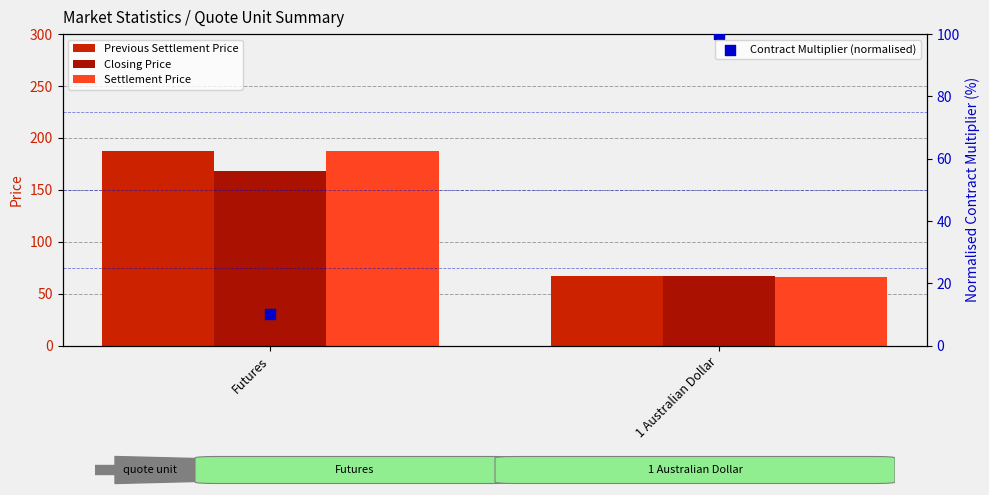

At how many categories does at least one series exceed 109?

1